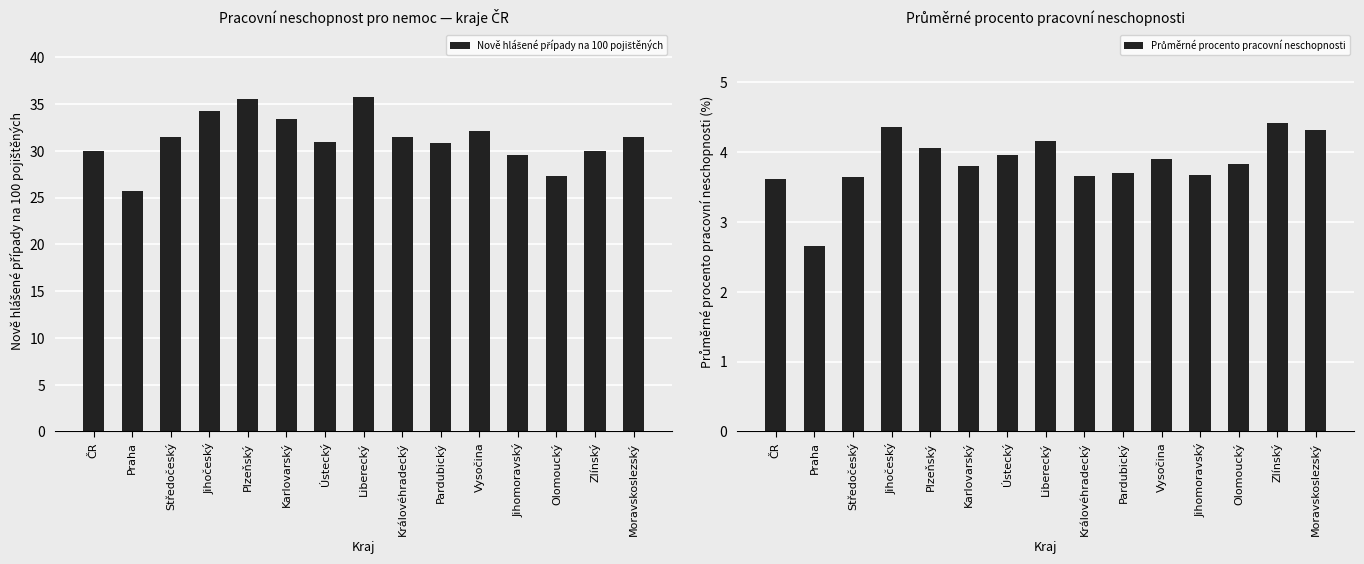

What is the lowest value of the Nově hlášené případy na 100 pojištěných series?

25.7